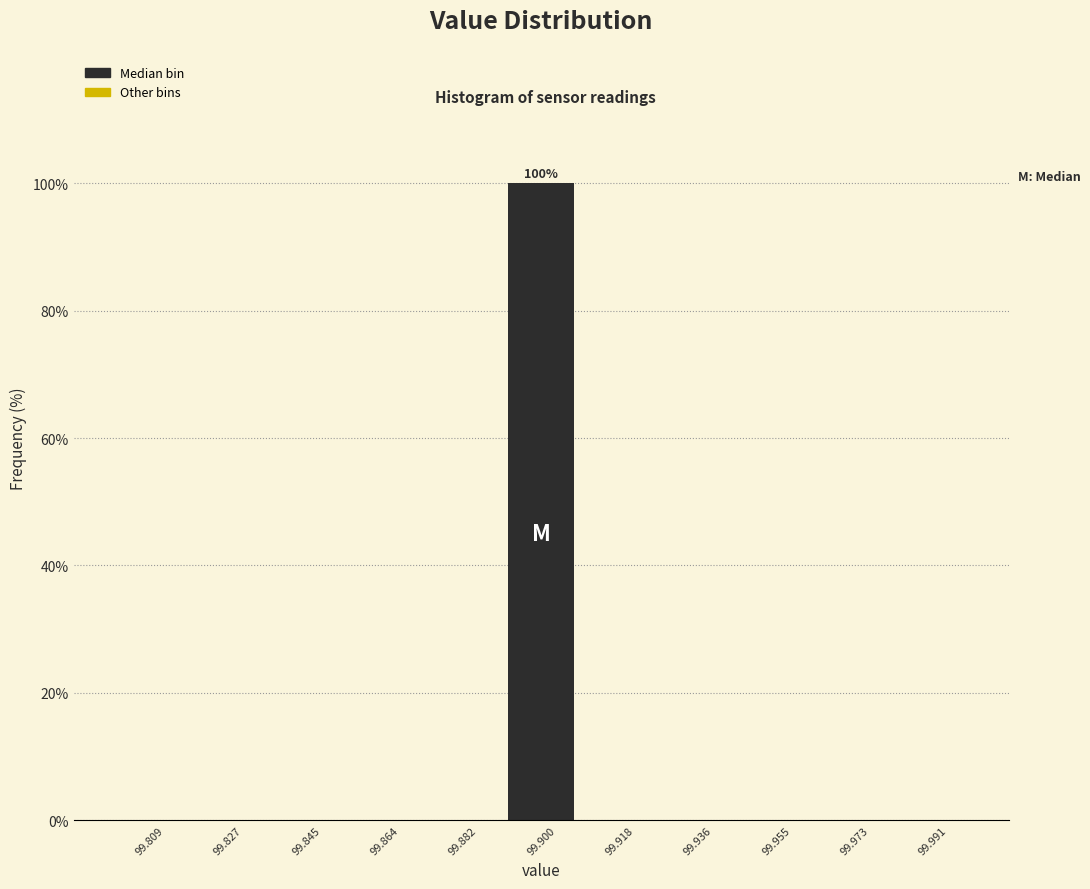

Which range on the x-axis has the tallest bar?

99.890 to 99.910